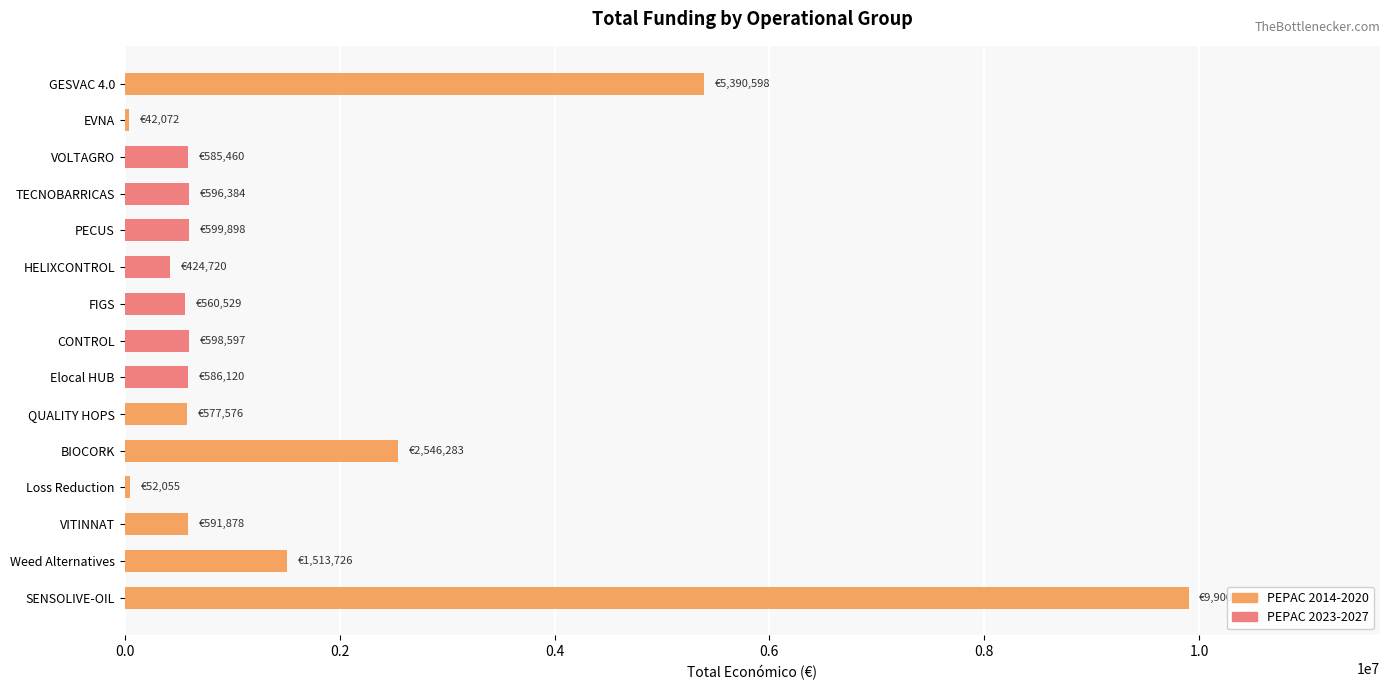

Where is the data nearest to the value 4971132?

GESVAC 4.0